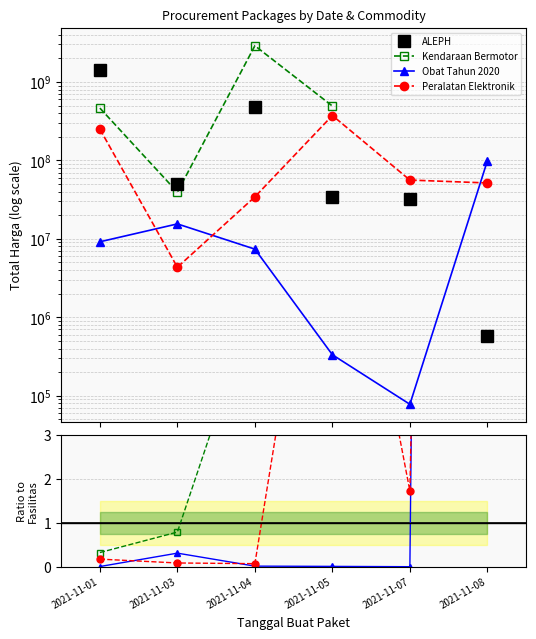

How many categories are shown in the chart?

6